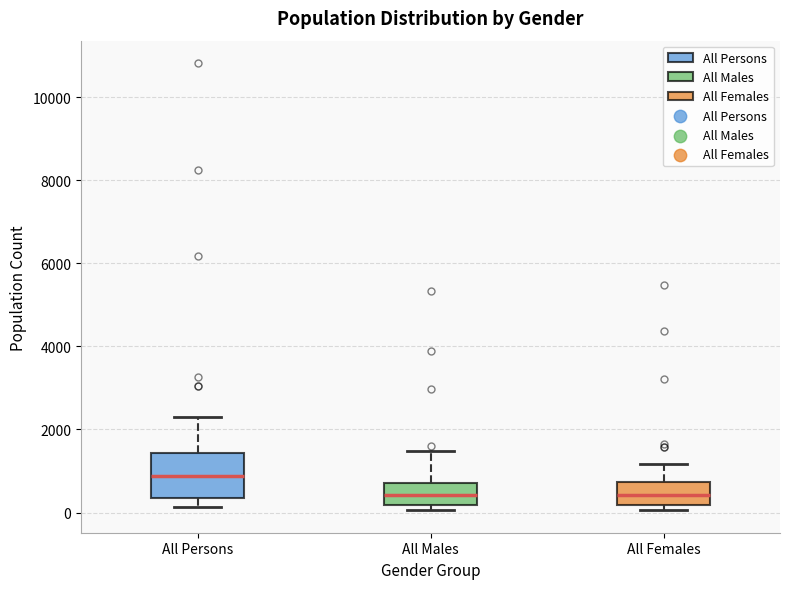

Where is the lower edge of the box for All Persons on the y-axis? The values are not printed on the chart, so give them approximately, as read against the axis.

400